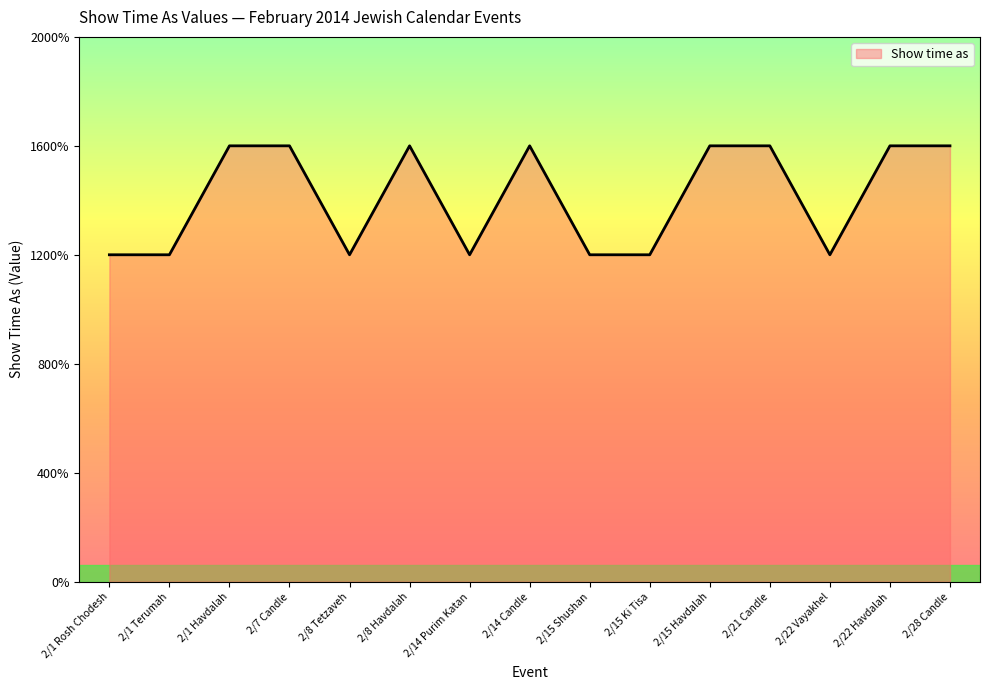

What is the label of the 3rd point from the left?

2/1 Havdalah